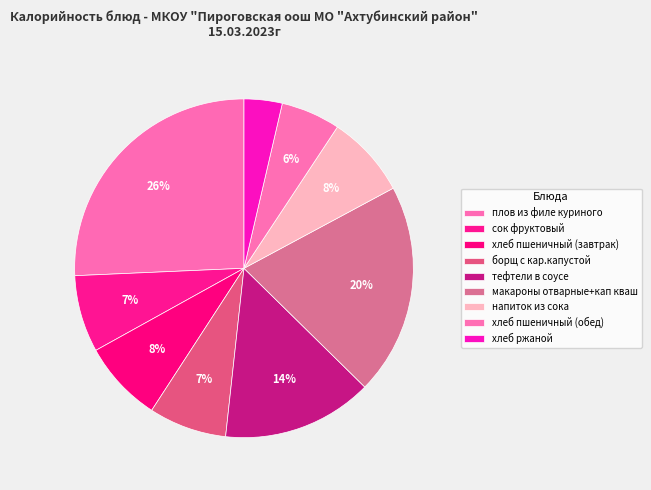

Count the number of slices in the pie.

9